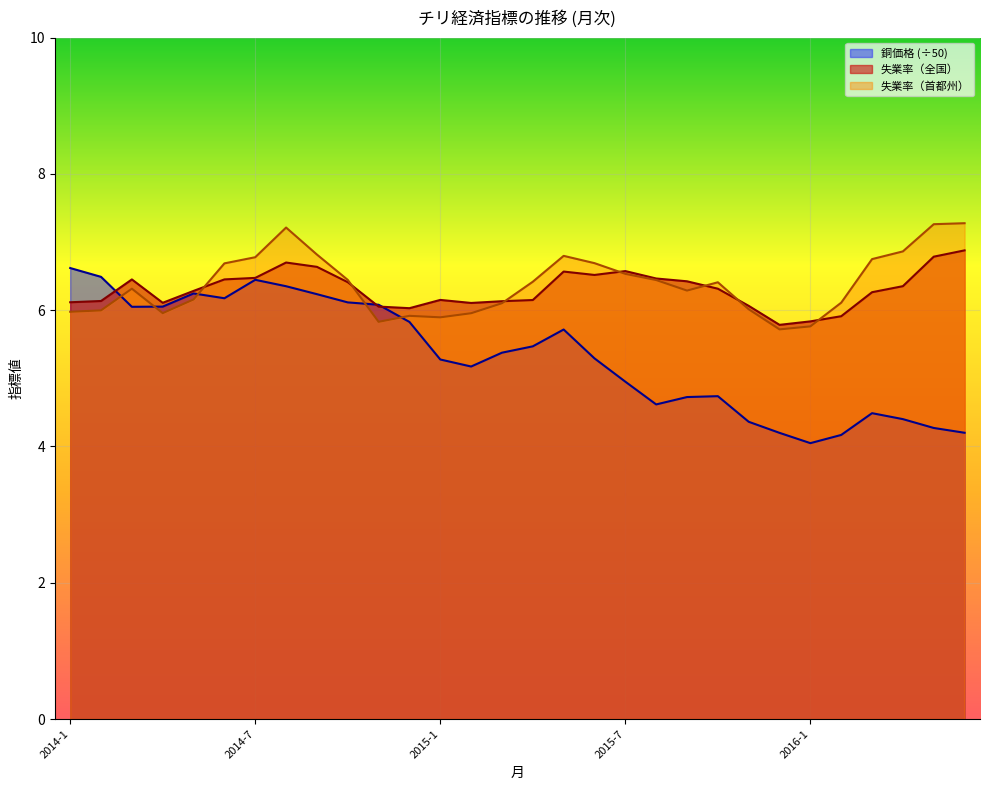

Rank the series by their maximum value, from highest to lowest.

失業率（首都州）, 失業率（全国）, 銅価格 (÷50)